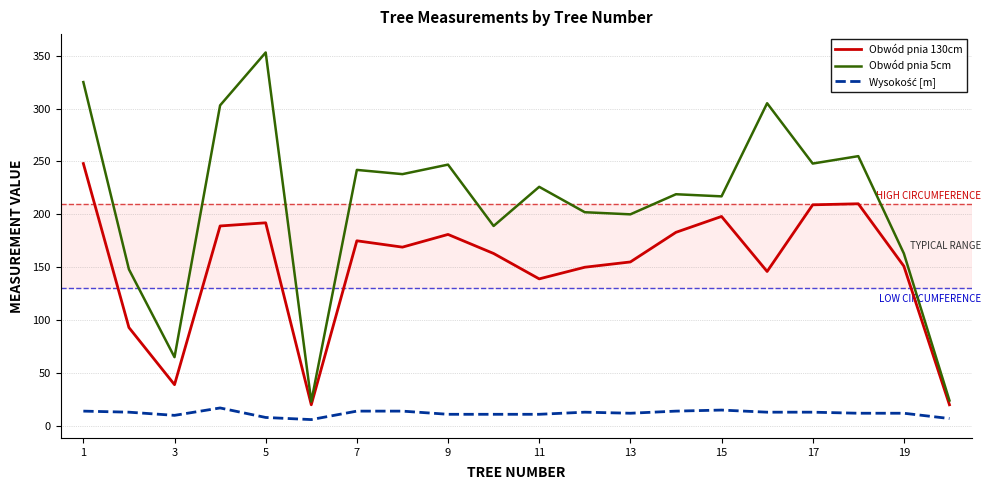

Which series has the largest range (max minus min)?

Obwód pnia 5cm